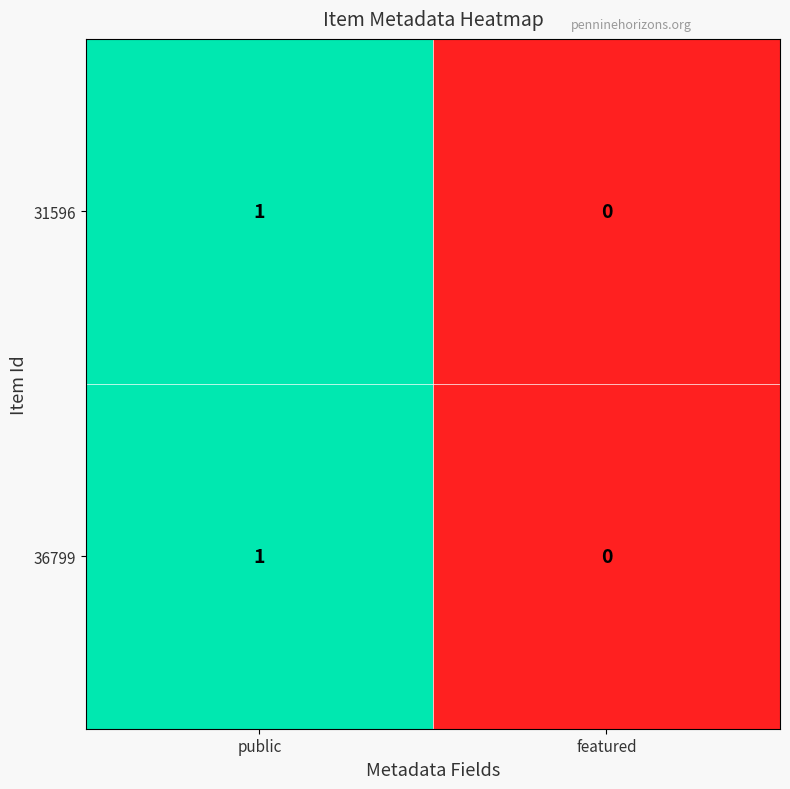

Is it true that 31596 equals 1 at featured?

False